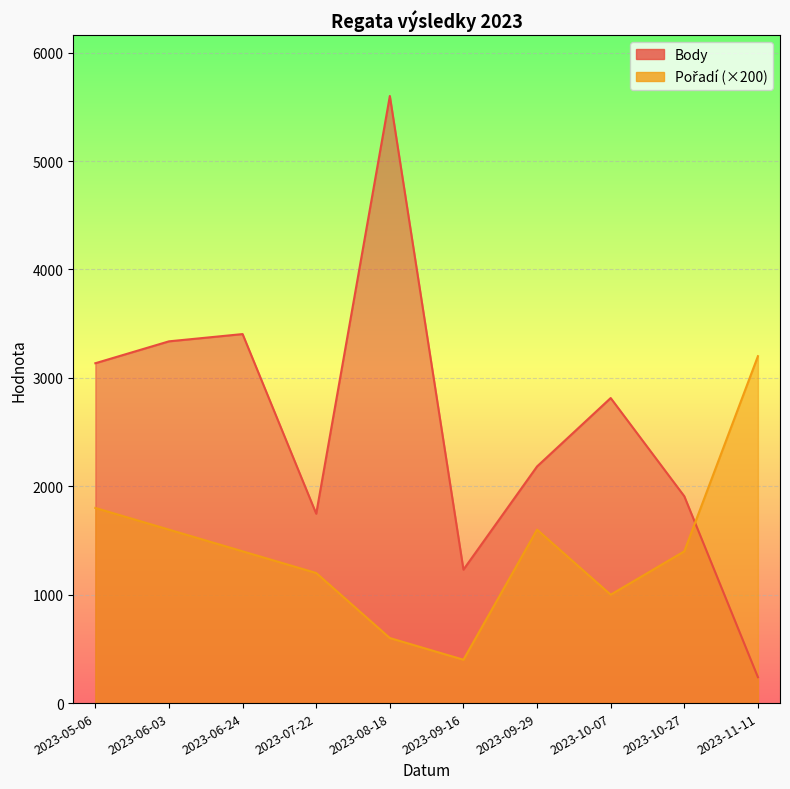

The Pořadí series shows 1000 at 2023-10-07. True or false?

True